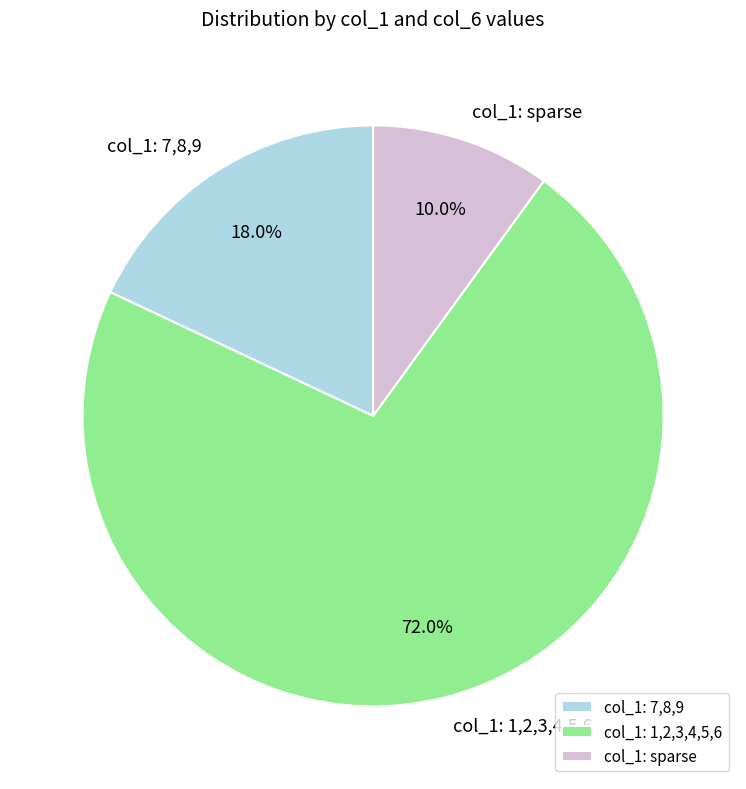

Count the number of slices in the pie.

3